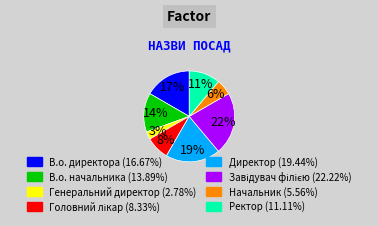

Does any single category account for the majority?

No